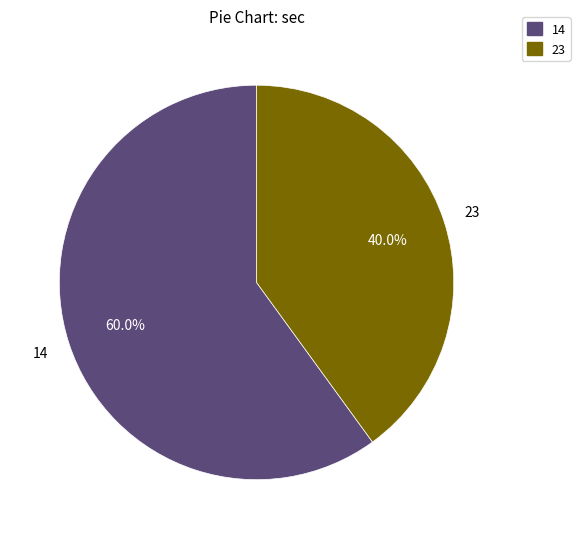

Which slice is the smallest?

23